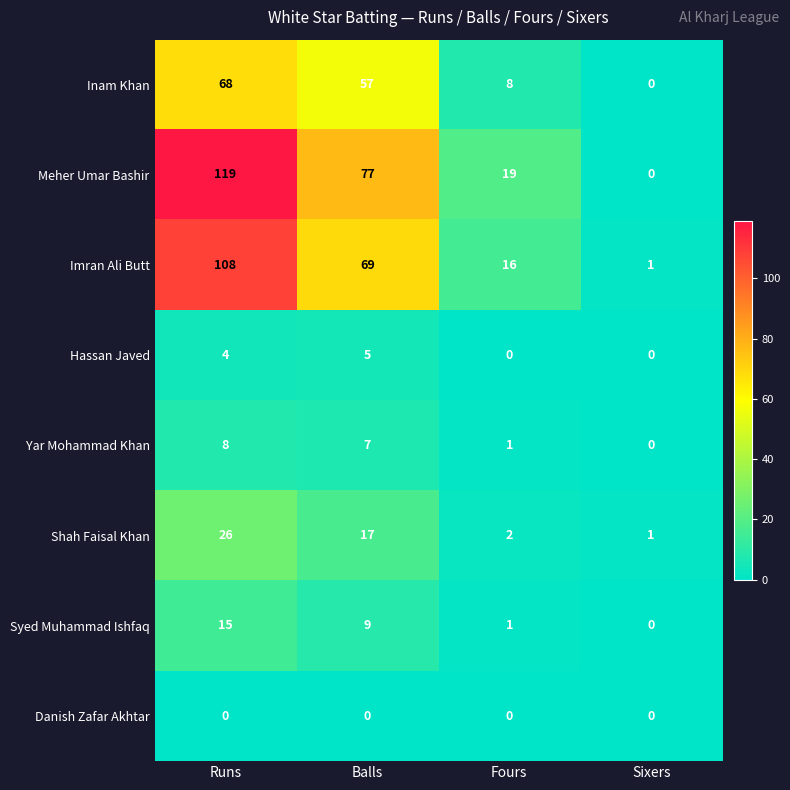

What is the difference between the Hassan Javed values at Runs and Fours?

4